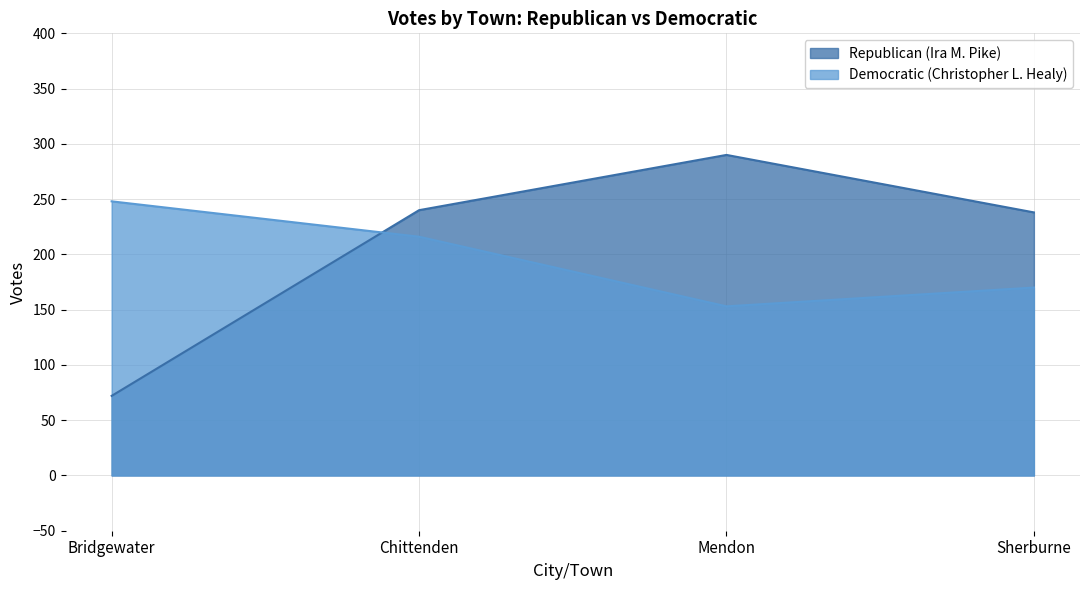

The Democratic (Christopher L. Healy) series shows 153 at Mendon. True or false?

True